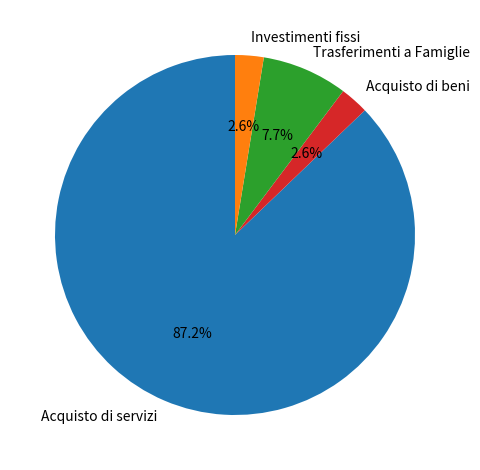

Which category has the biggest portion of the pie?

Acquisto di servizi